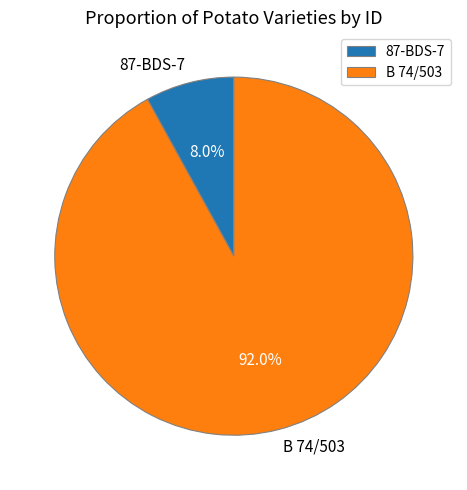

To the nearest percent, what is the difference between the 87-BDS-7 and B 74/503 slice percentages?

84%